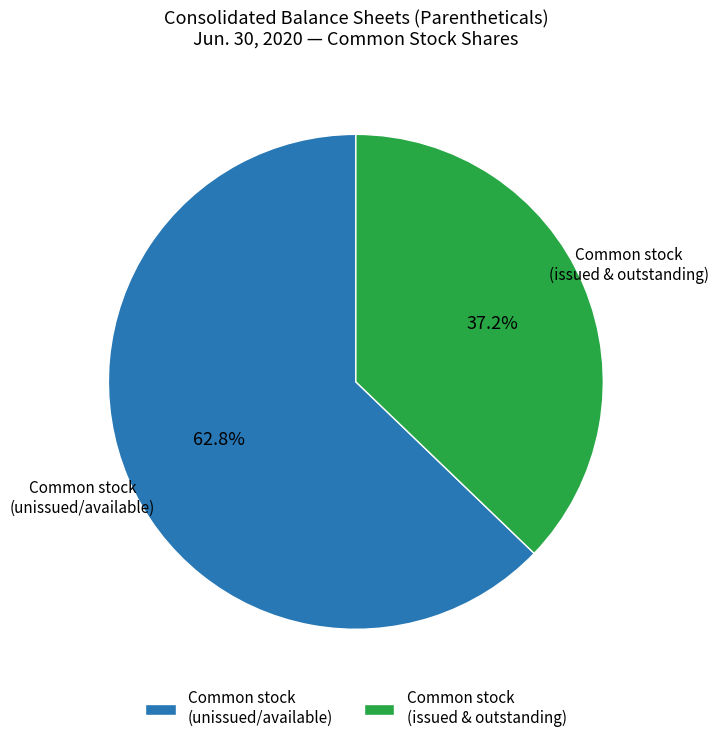

Rank the categories by value from highest to lowest.

Common stock (unissued/available), Common stock (issued & outstanding)